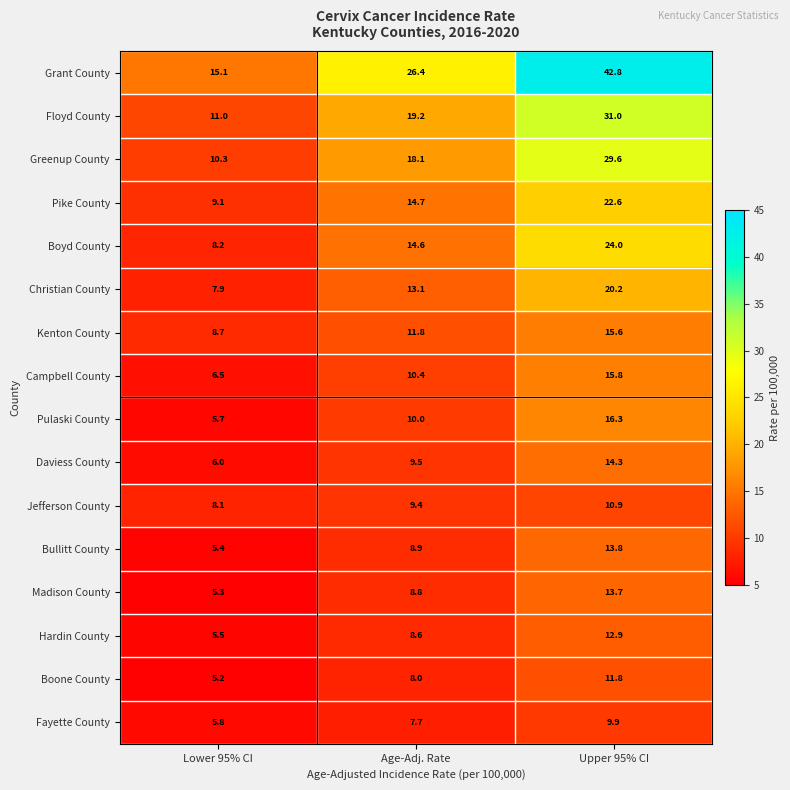

What is the spread (max minus min) of values at Age-Adj. Rate?

18.7